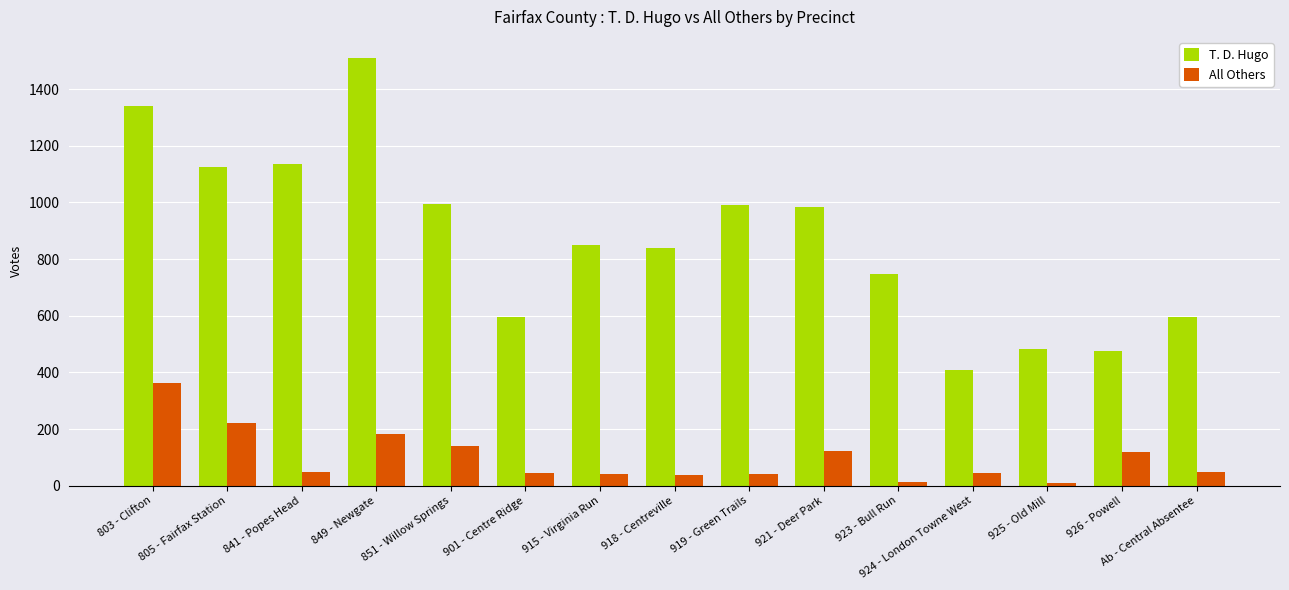

What are all the series names shown in the legend?

T. D. Hugo, All Others